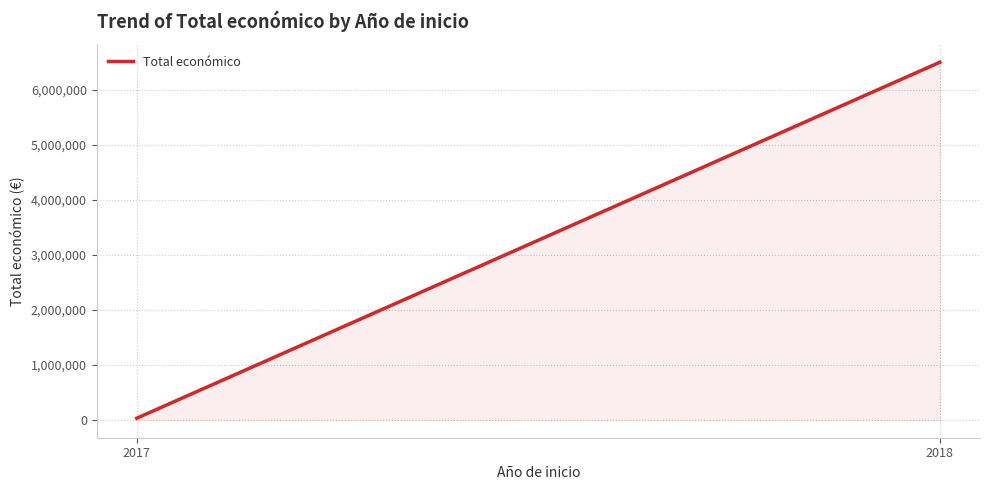

Does the chart display data point markers on the line(s)?

No